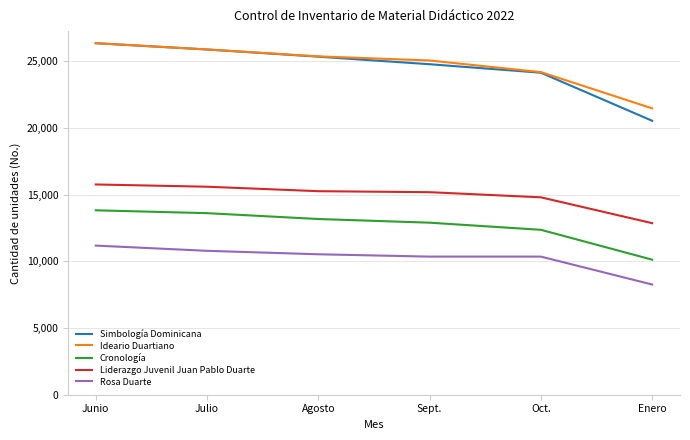

Where is Liderazgo Juvenil Juan Pablo Duarte nearest to the value 14309?

Oct.